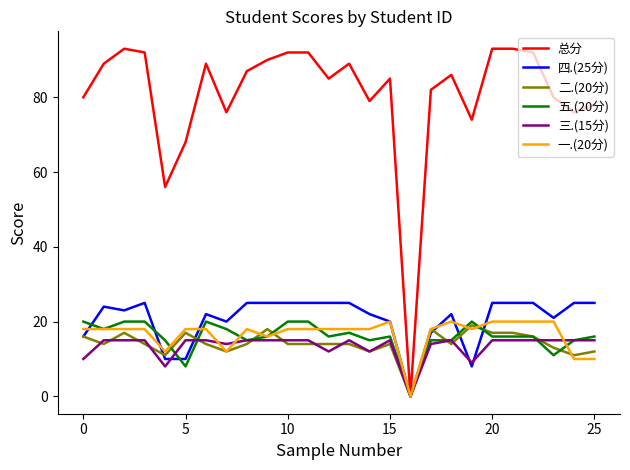

True or false: 三.(15分) has more than 2 interior local peaks.

True